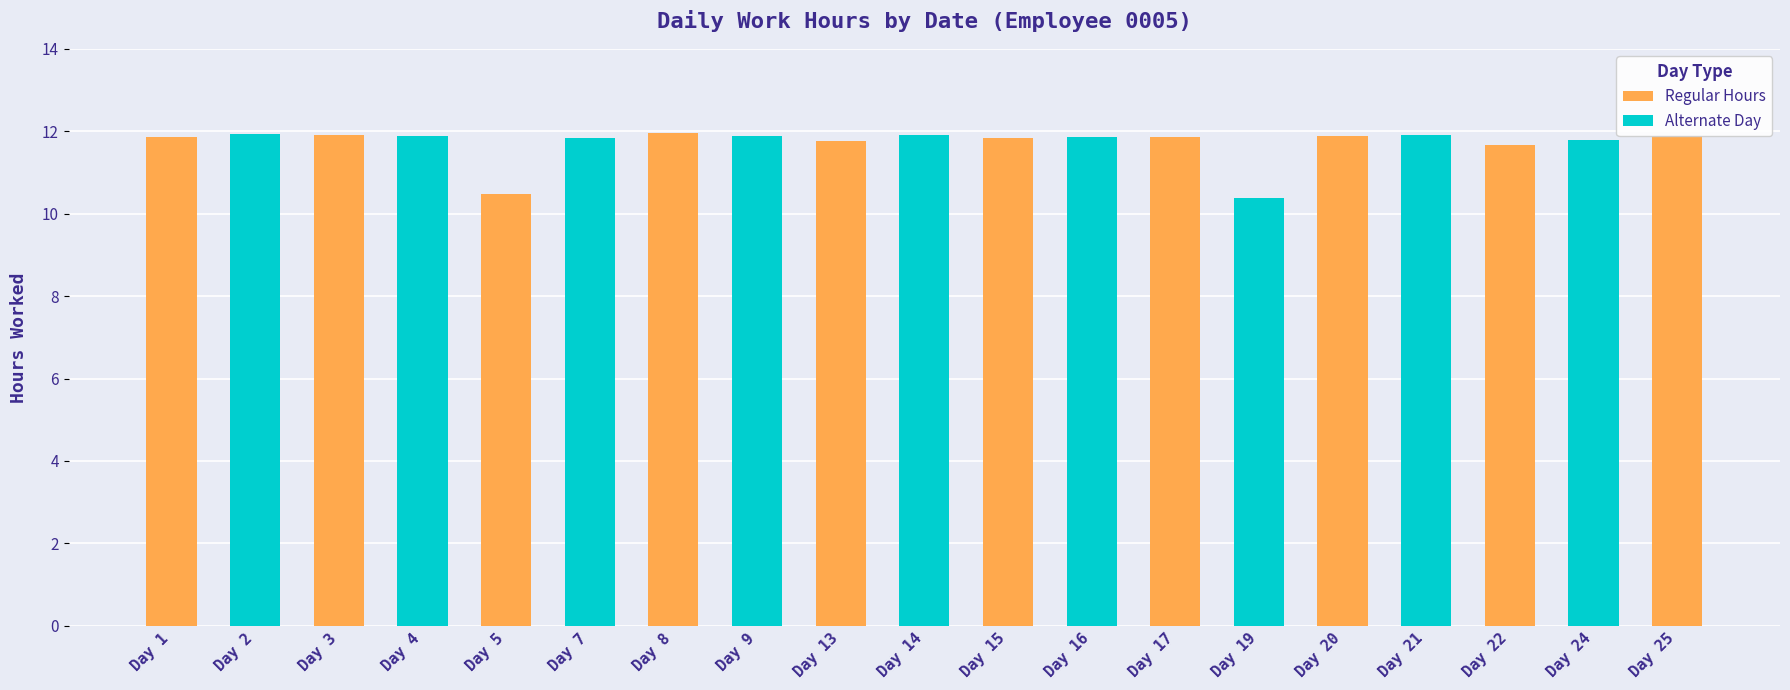

List the labels in order of value, largest first.

Day 8, Day 2, Day 14, Day 3, Day 21, Day 4, Day 9, Day 25, Day 20, Day 16, Day 1, Day 17, Day 7, Day 15, Day 24, Day 13, Day 22, Day 5, Day 19